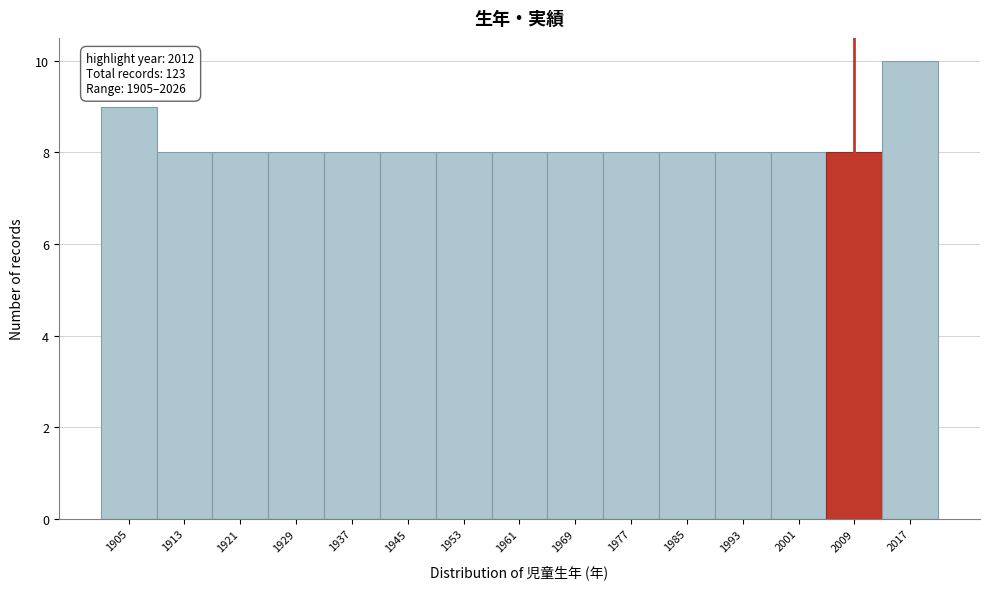

Reading left to right, list all the values displayed in this chart.

1905=9	1913=8	1921=8	1929=8	1937=8	1945=8	1953=8	1961=8	1969=8	1977=8	1985=8	1993=8	2001=8	2009=8	2017=10